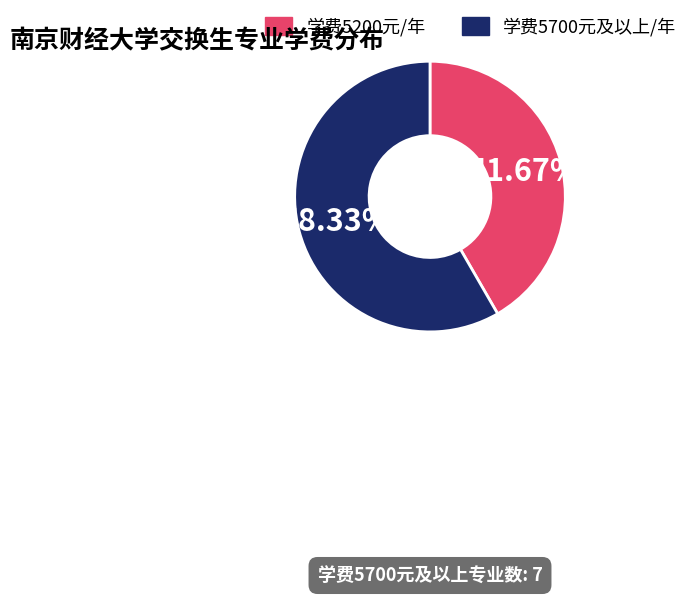

Does any single category account for the majority?

Yes